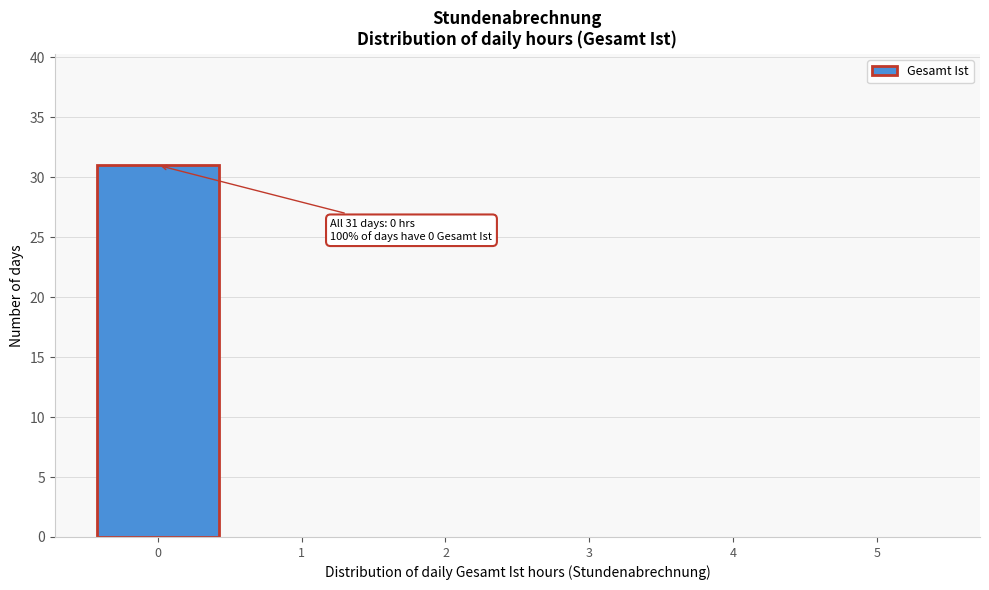

Over which range of the x-axis is the bar tallest?

-0.5 to 0.5